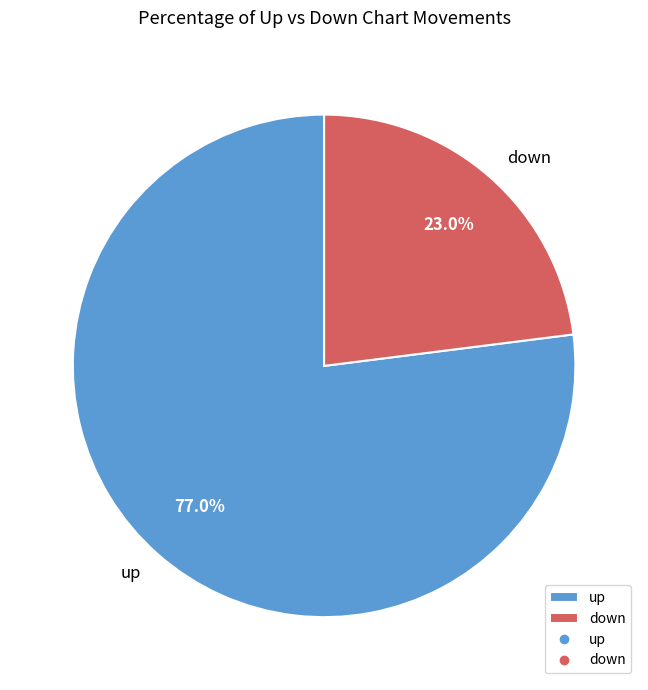

Which has a higher value, up or down?

up